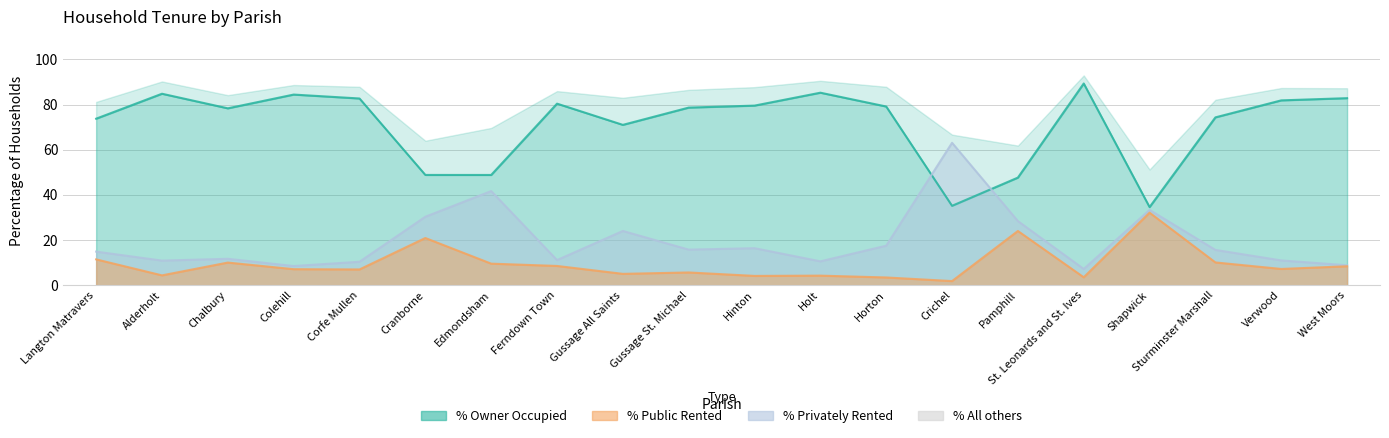

What is the value of the % of housholds owner occupied point at the 16th from the left?

89.3